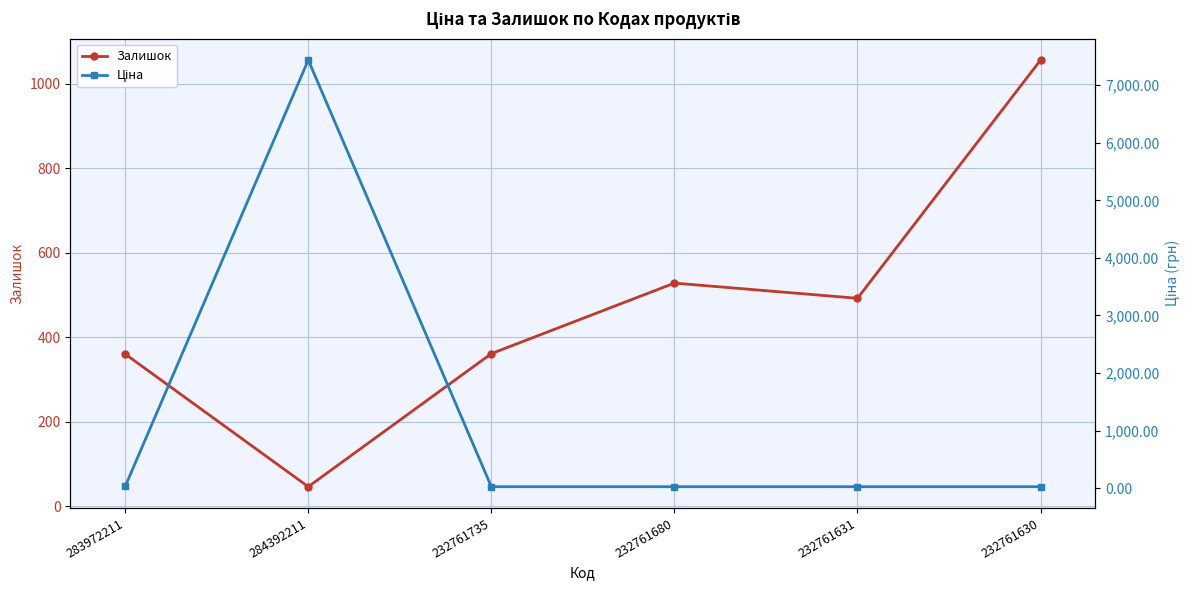

What is the total value across all series at 232761631?

519.0